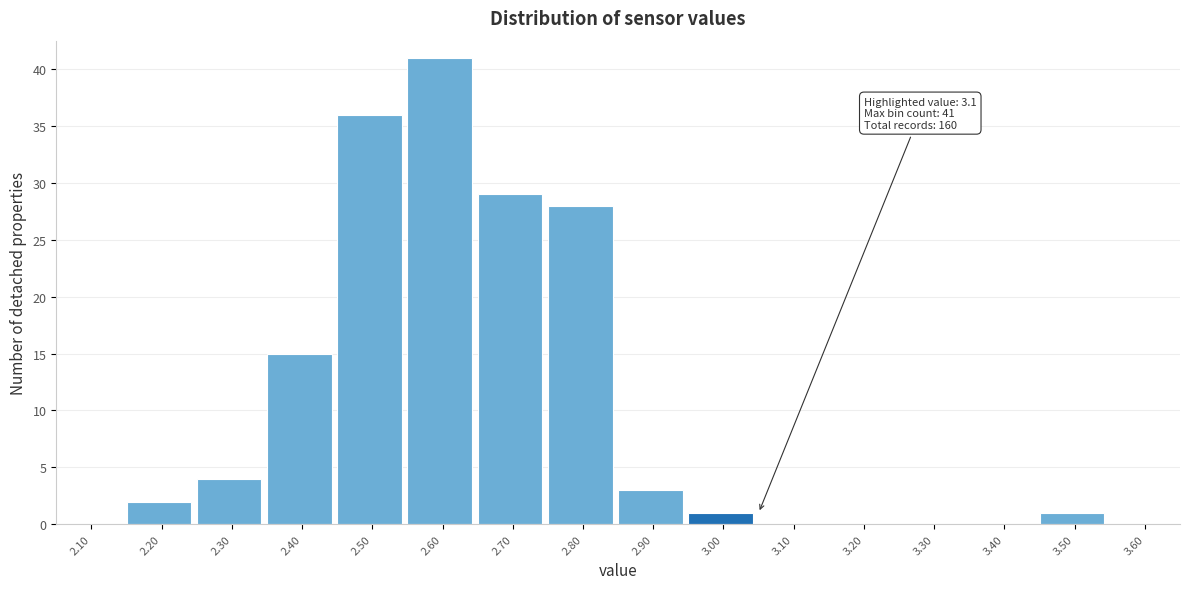

Reading left to right, extract all data points from this chart.

2.10=0	2.20=2	2.30=4	2.40=15	2.50=36	2.60=41	2.70=29	2.80=28	2.90=3	3.00=1	3.10=0	3.20=0	3.30=0	3.40=0	3.50=1	3.60=0